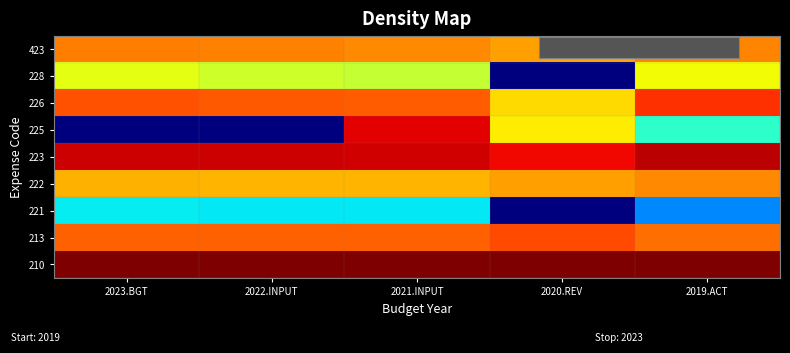

What is the maximum value shown in the chart?

15.1